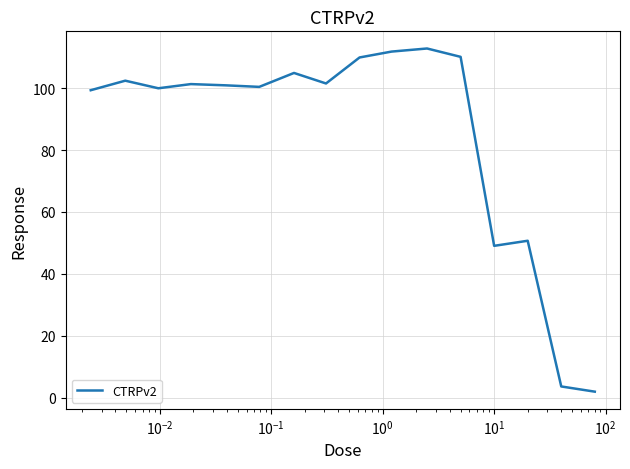

What is the maximum value shown in the chart?

112.8